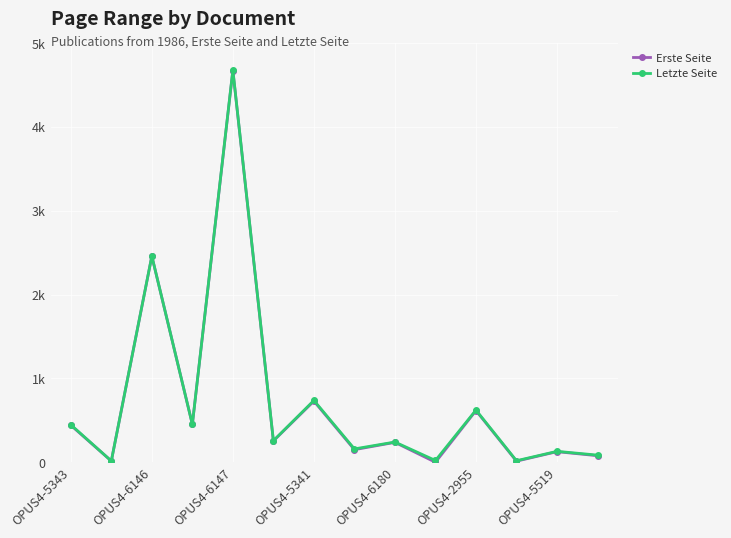

What are all the series names shown in the legend?

Erste Seite, Letzte Seite